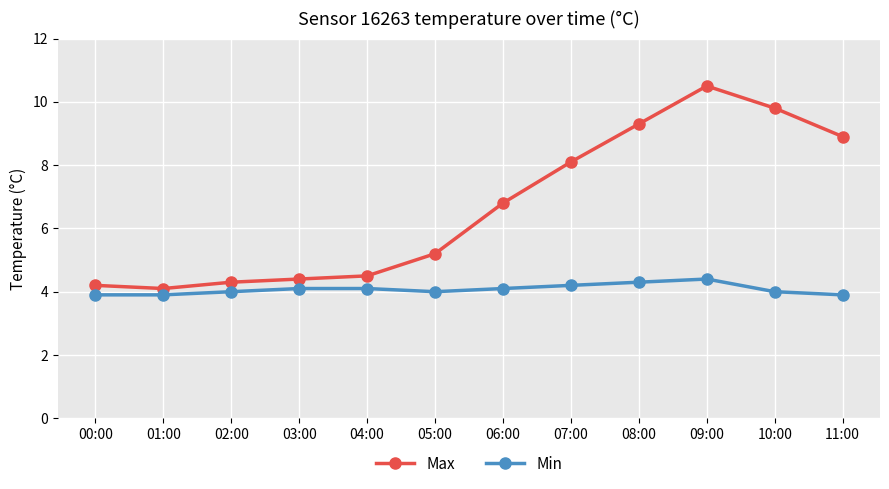

Rank the categories by Max value from highest to lowest.

09:00, 10:00, 08:00, 11:00, 07:00, 06:00, 05:00, 04:00, 03:00, 02:00, 00:00, 01:00